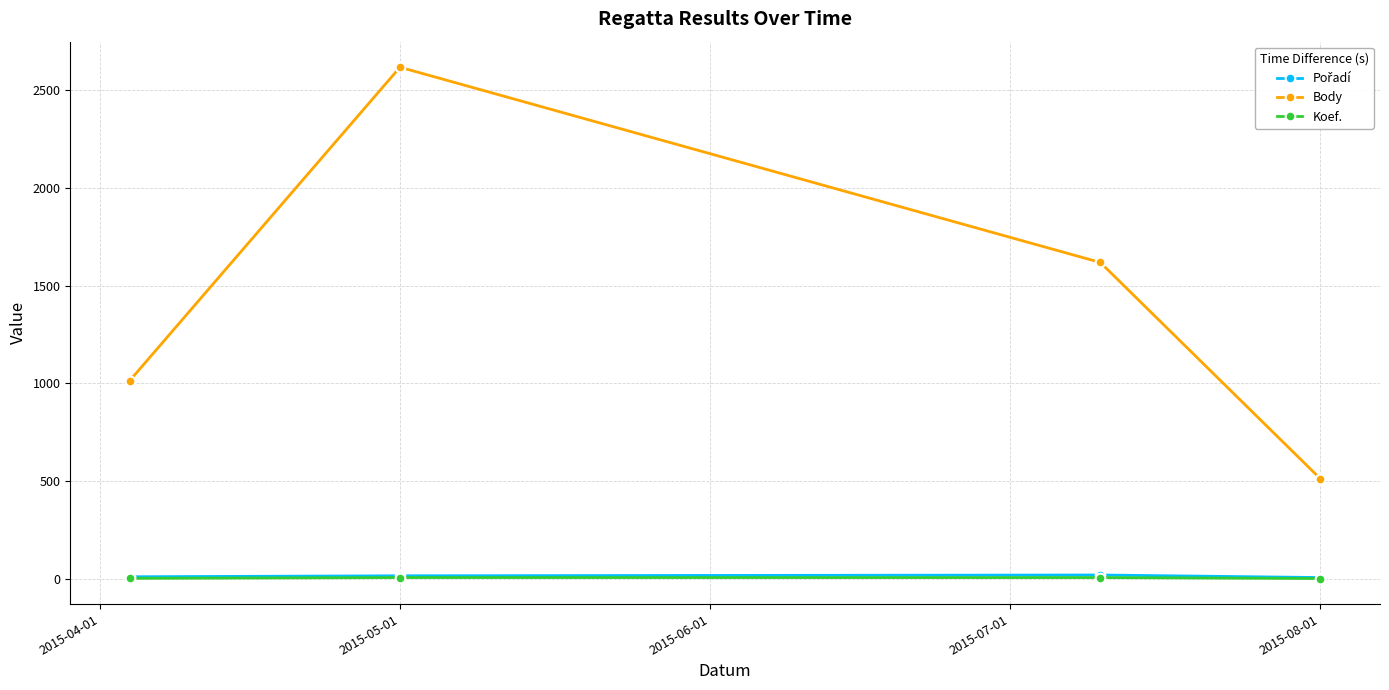

Which series has the largest total across all categories?

Body